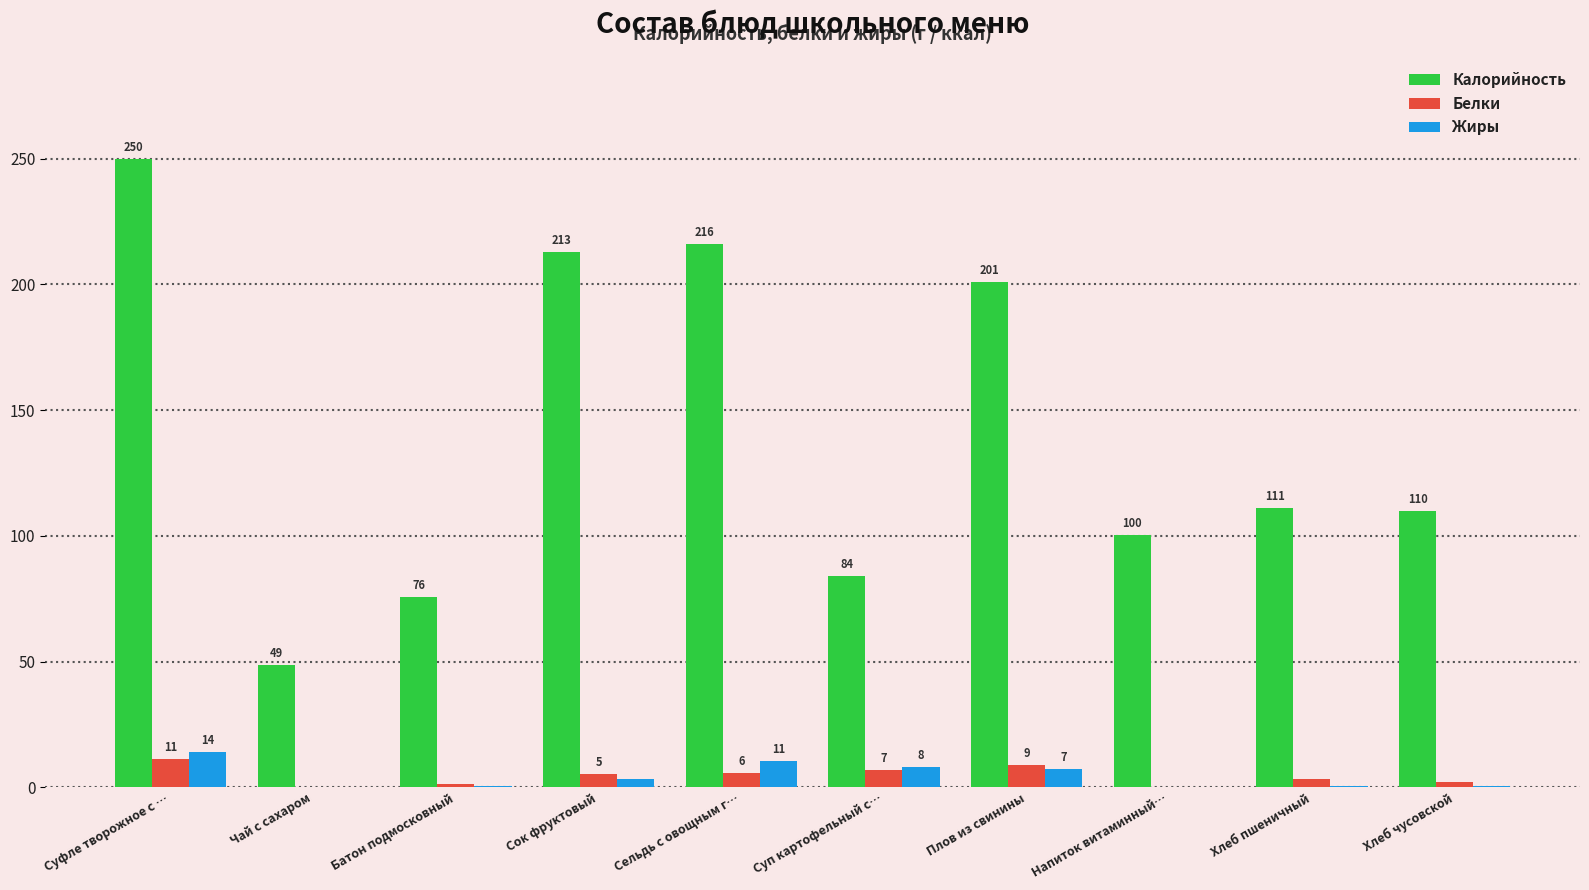

At which category does the chart reach its peak across all series?

Суфле творожное с …